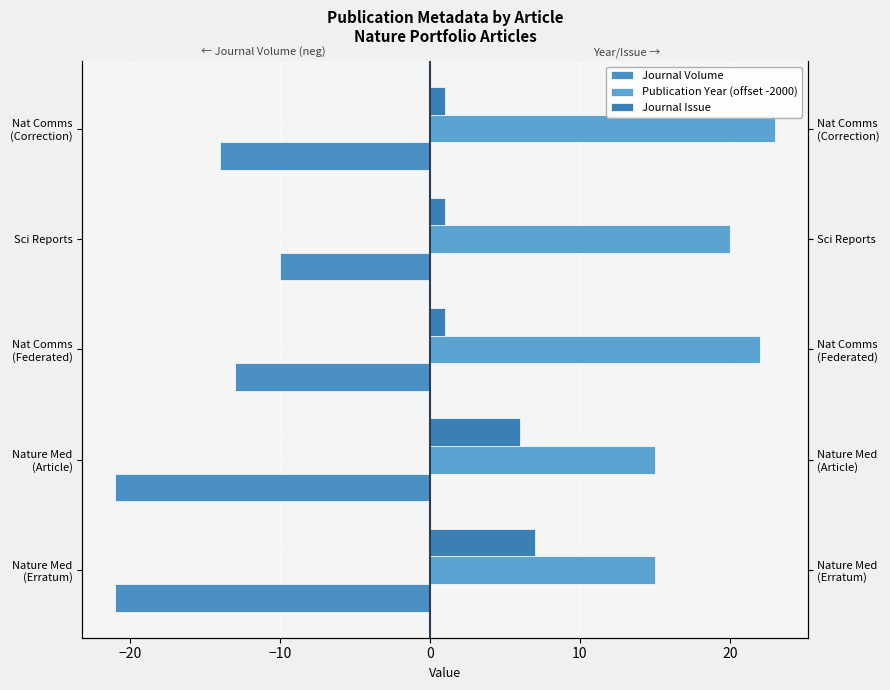

The Journal Issue series shows 1 at Sci Reports. True or false?

True